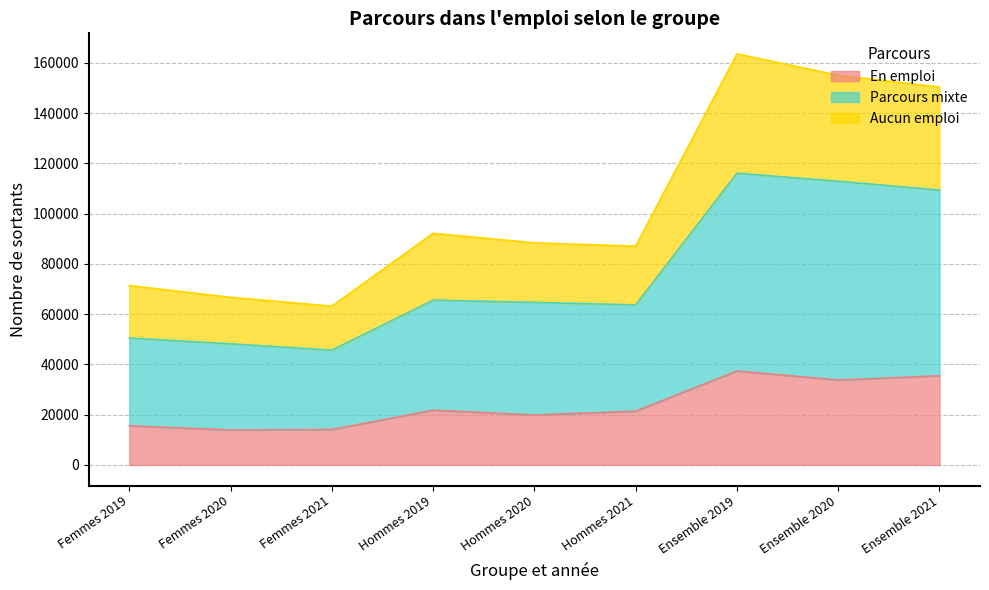

True or false: Aucun emploi has a value of 73458 at Ensemble 2019.

False